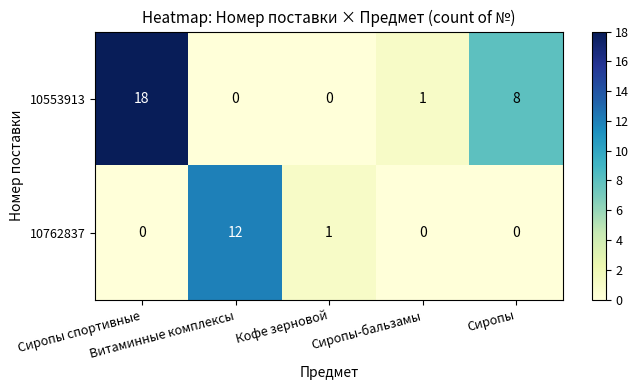

Rank the series by their maximum value, from highest to lowest.

10553913, 10762837